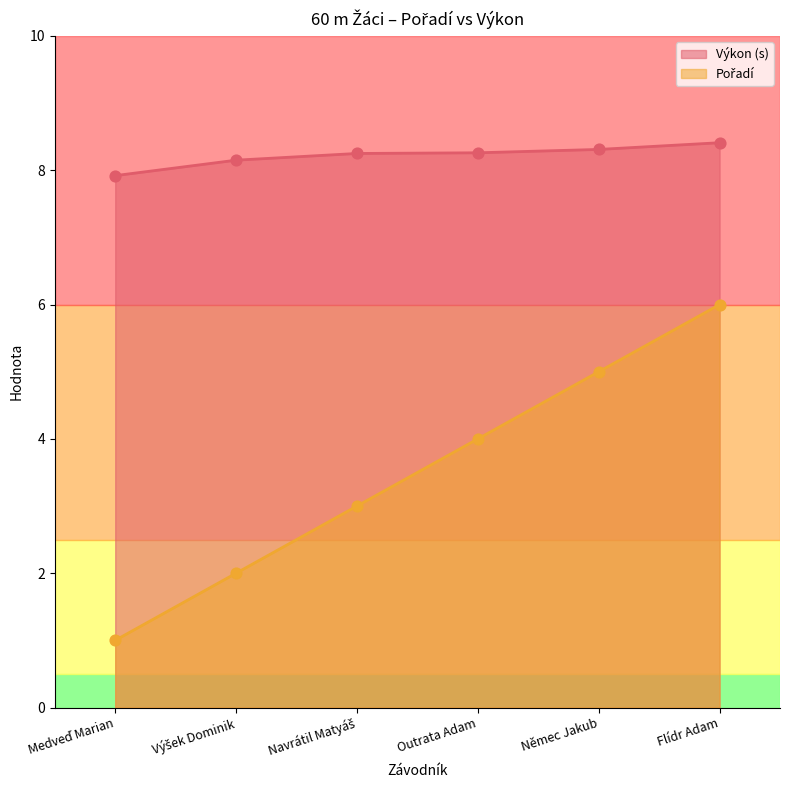

At how many categories does at least one series exceed 3?

6